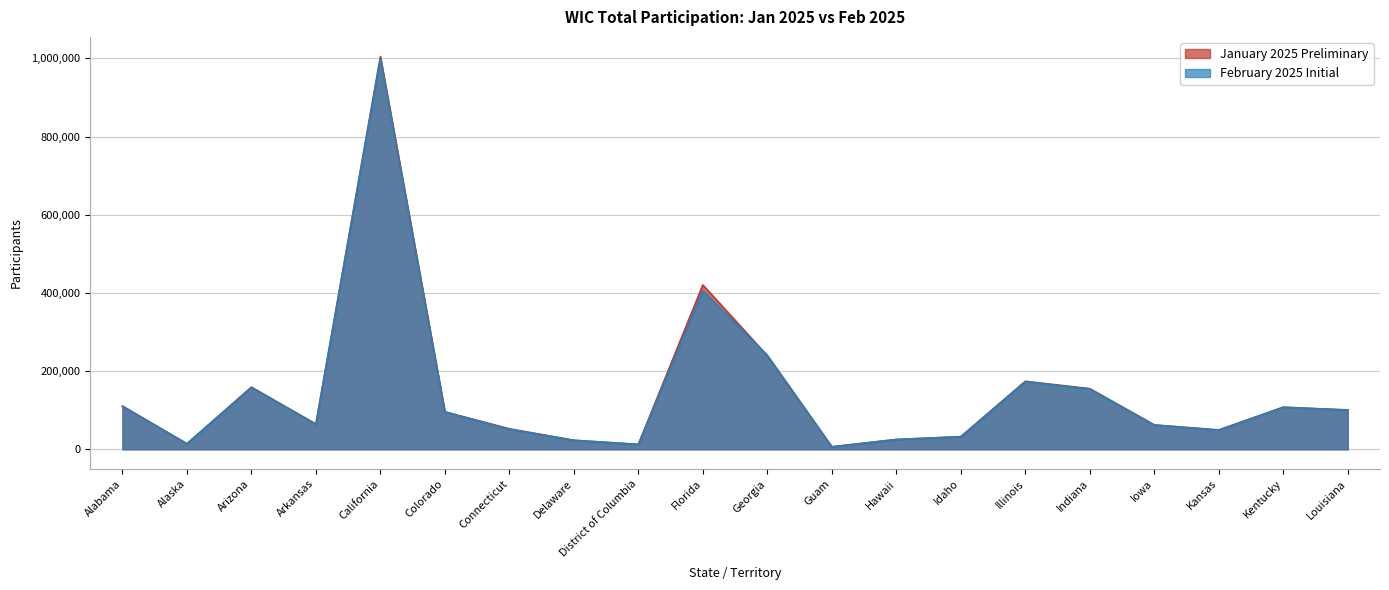

How many lines are shown in the chart?

2